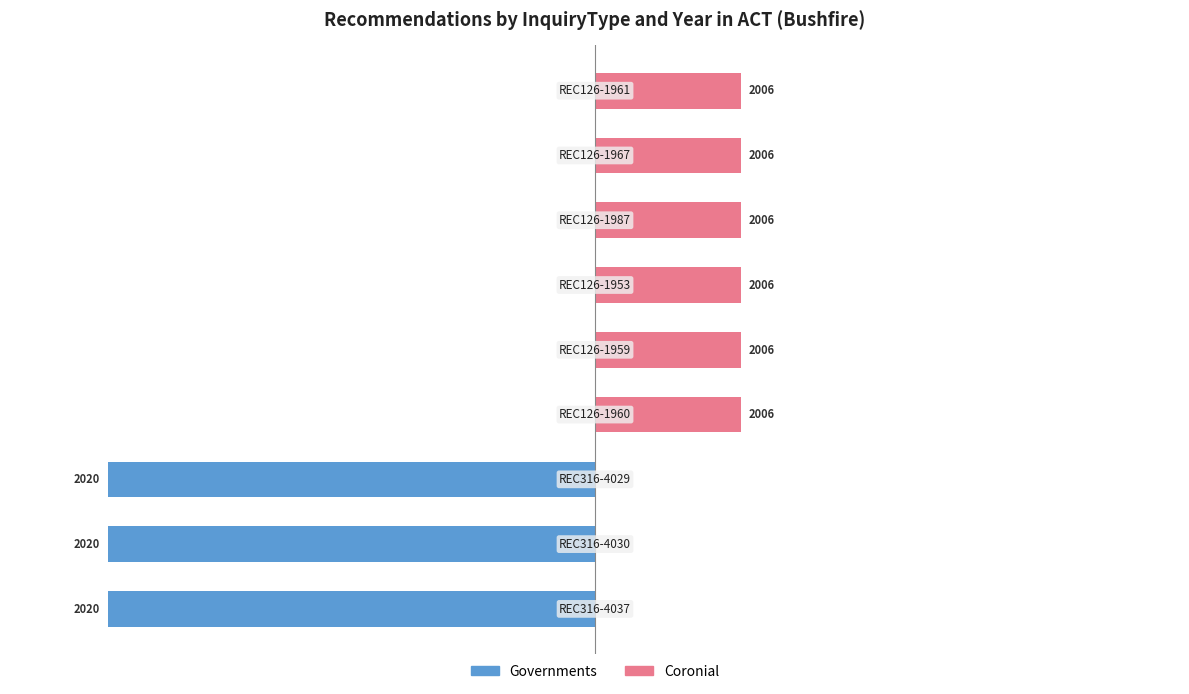

Reading left to right, transcribe all the data shown in this chart.

Governments: 0=-100	1=-100	2=-100	3=0	4=0	5=0	6=0	7=0	8=0
Coronial: 0=0	1=0	2=0	3=30	4=30	5=30	6=30	7=30	8=30